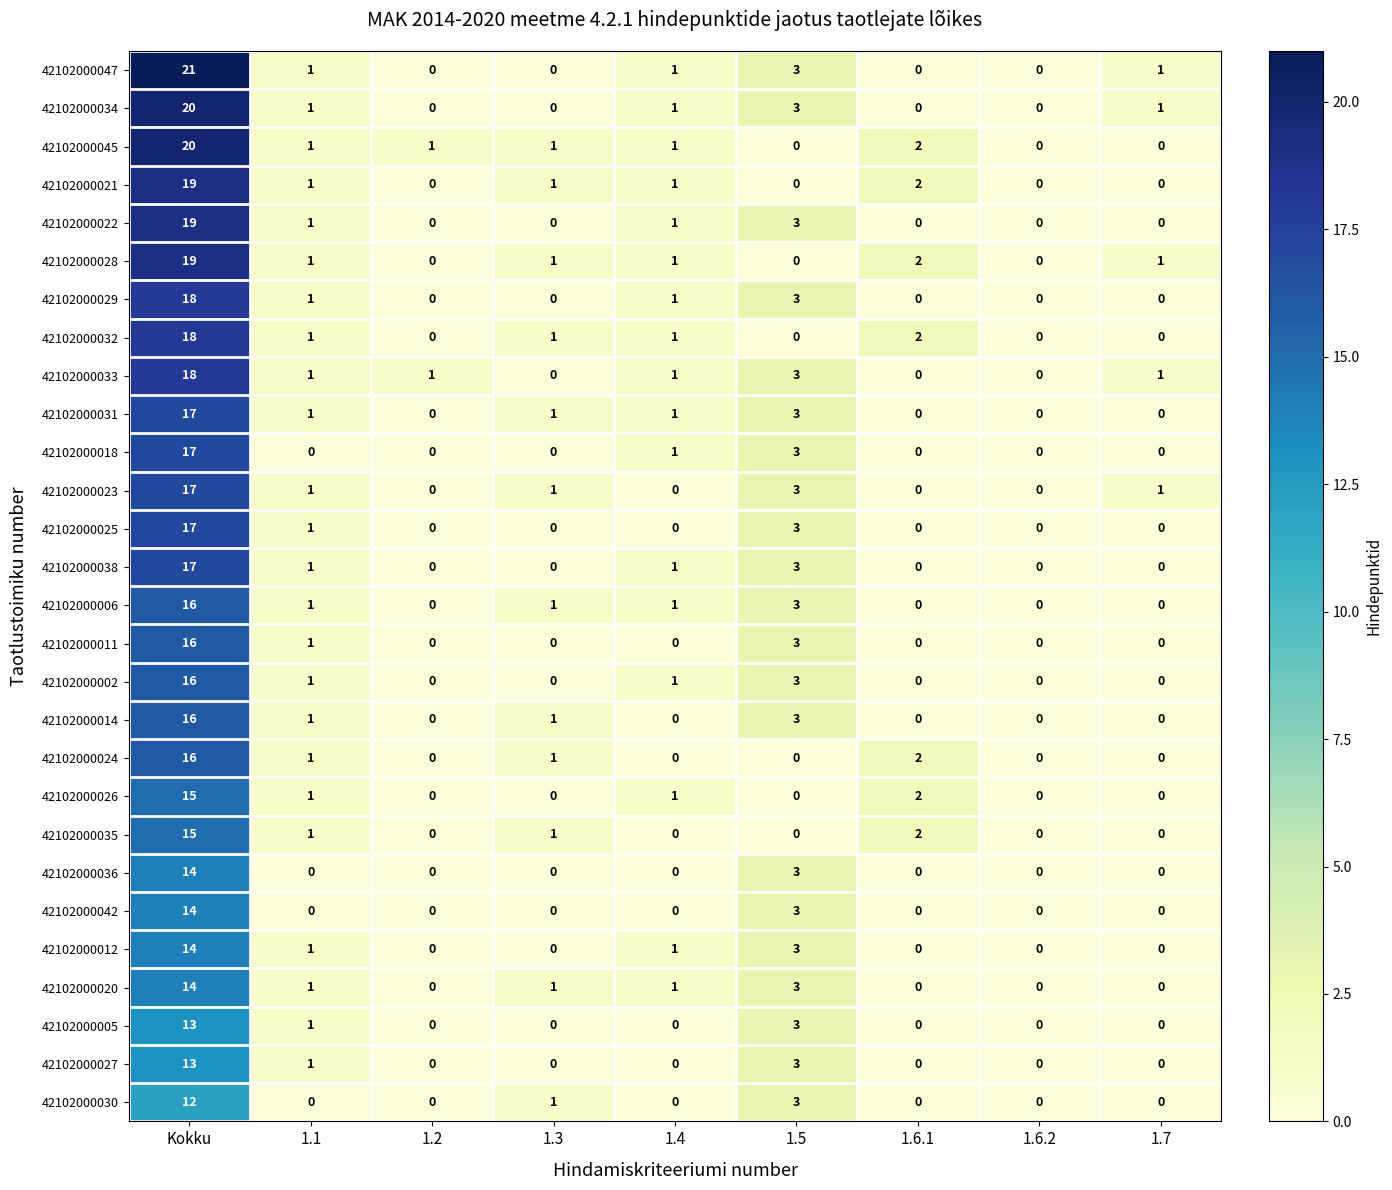

Which series has the largest total across all categories?

42102000047